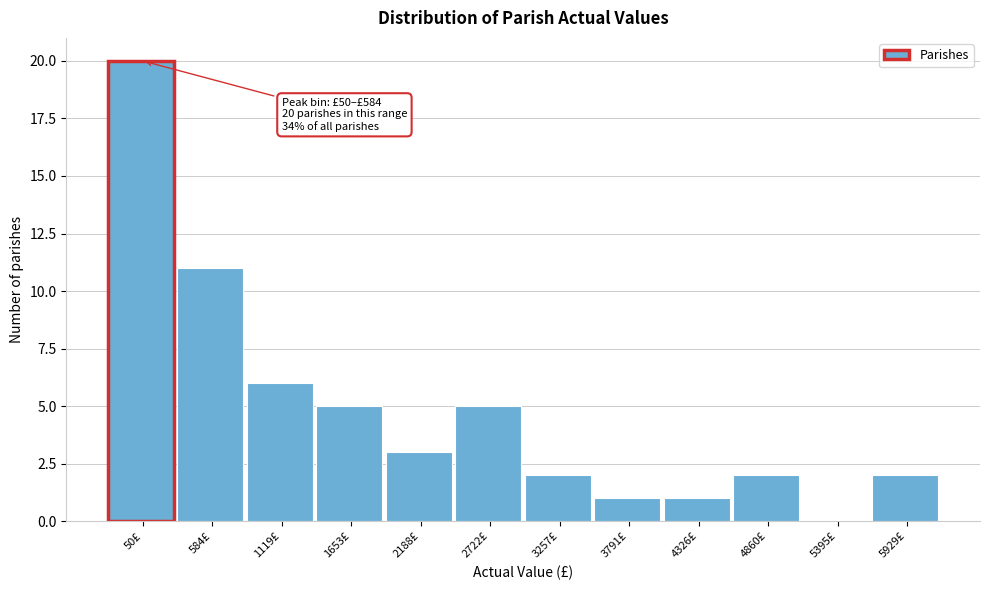

Reading left to right, extract all data points from this chart.

50£=20	584£=11	1119£=6	1653£=5	2188£=3	2722£=5	3257£=2	3791£=1	4326£=1	4860£=2	5395£=0	5929£=2